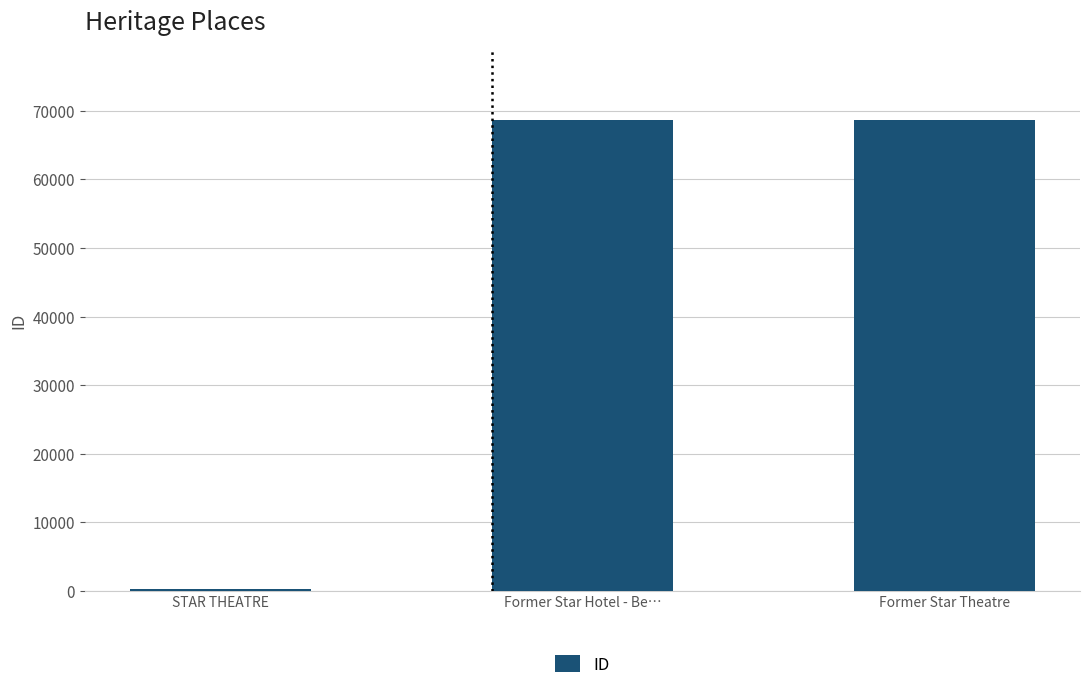

How many data points does each series have?

3